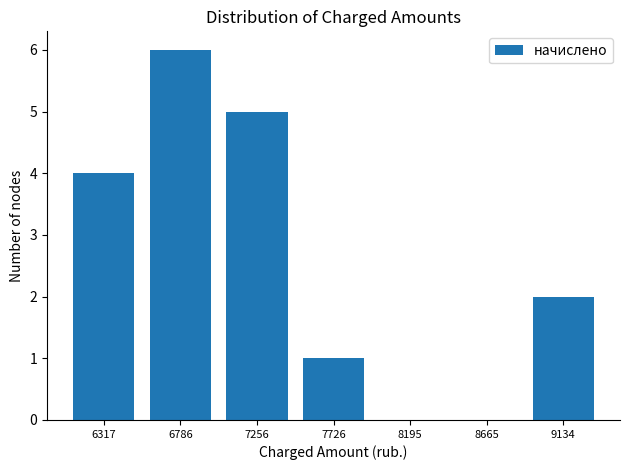

Reading left to right, list every bar in this chart as the range it spans on the x-axis followed by its height. Neither the bar edges nor the heights are printed on the chart, so give them approximately, as read against the axes.

6100 to 6550: 4
6550 to 7000: 6
7000 to 7500: 5
7500 to 7950: 1
7950 to 8450: 0
8450 to 8900: 0
8900 to 9350: 2